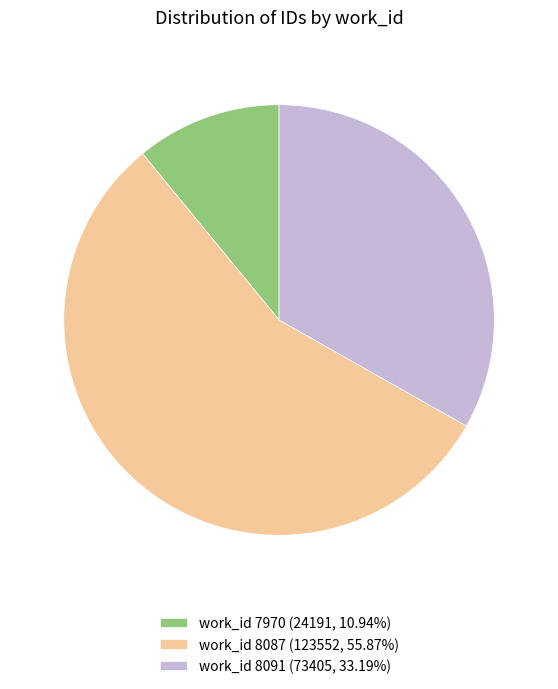

How many slices are in this pie chart?

3